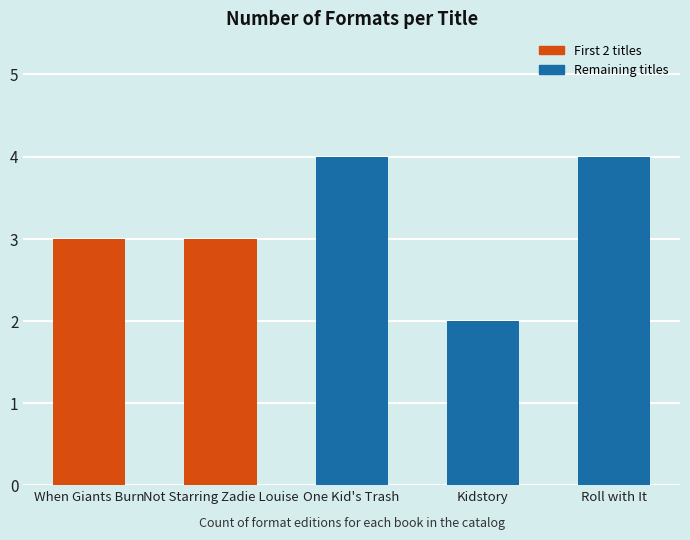

True or false: the data shows 1 at Kidstory.

False